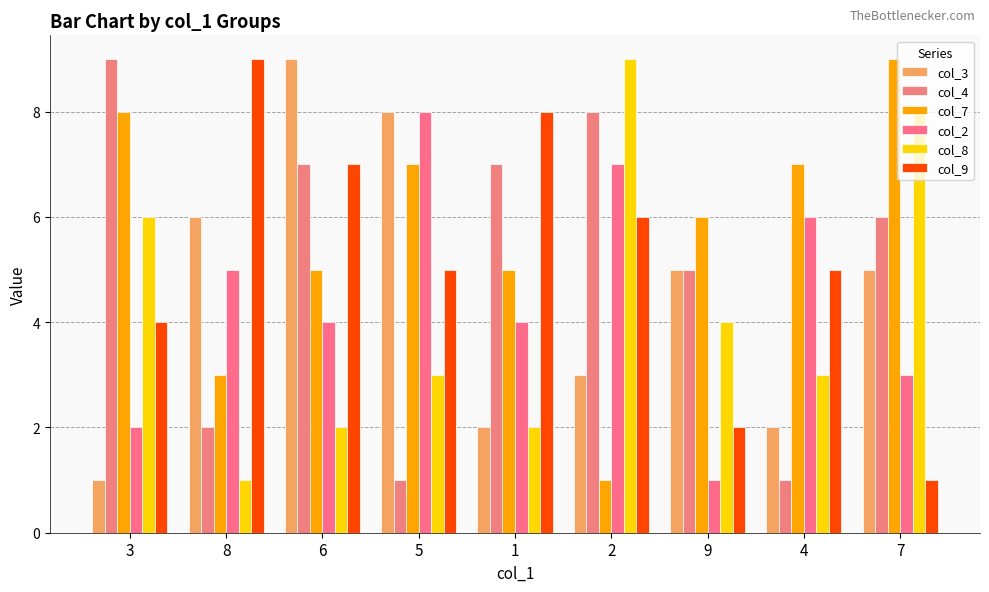

Which series changed the most between 6 and 4?

col_3